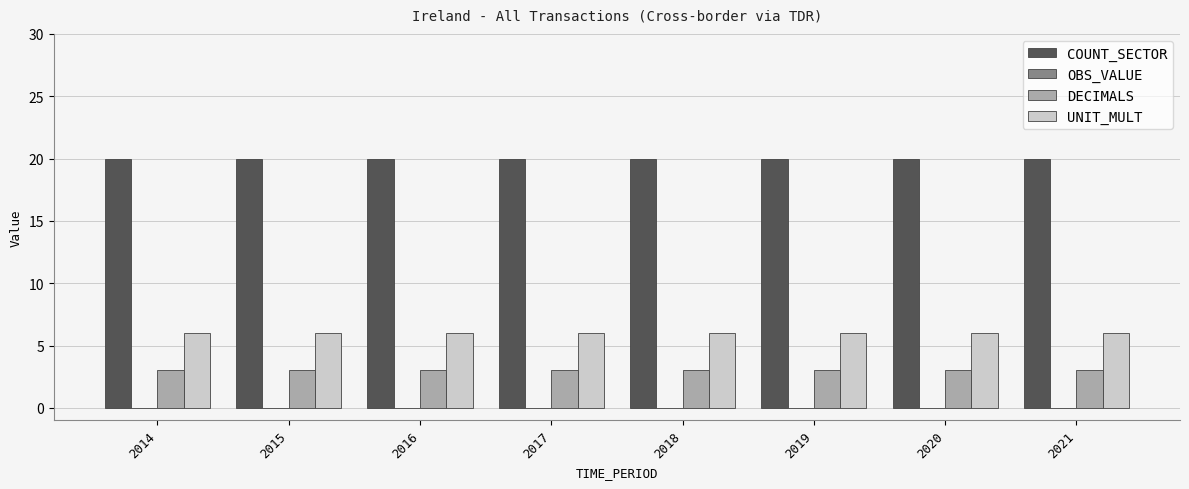

What is the greatest value displayed?

20